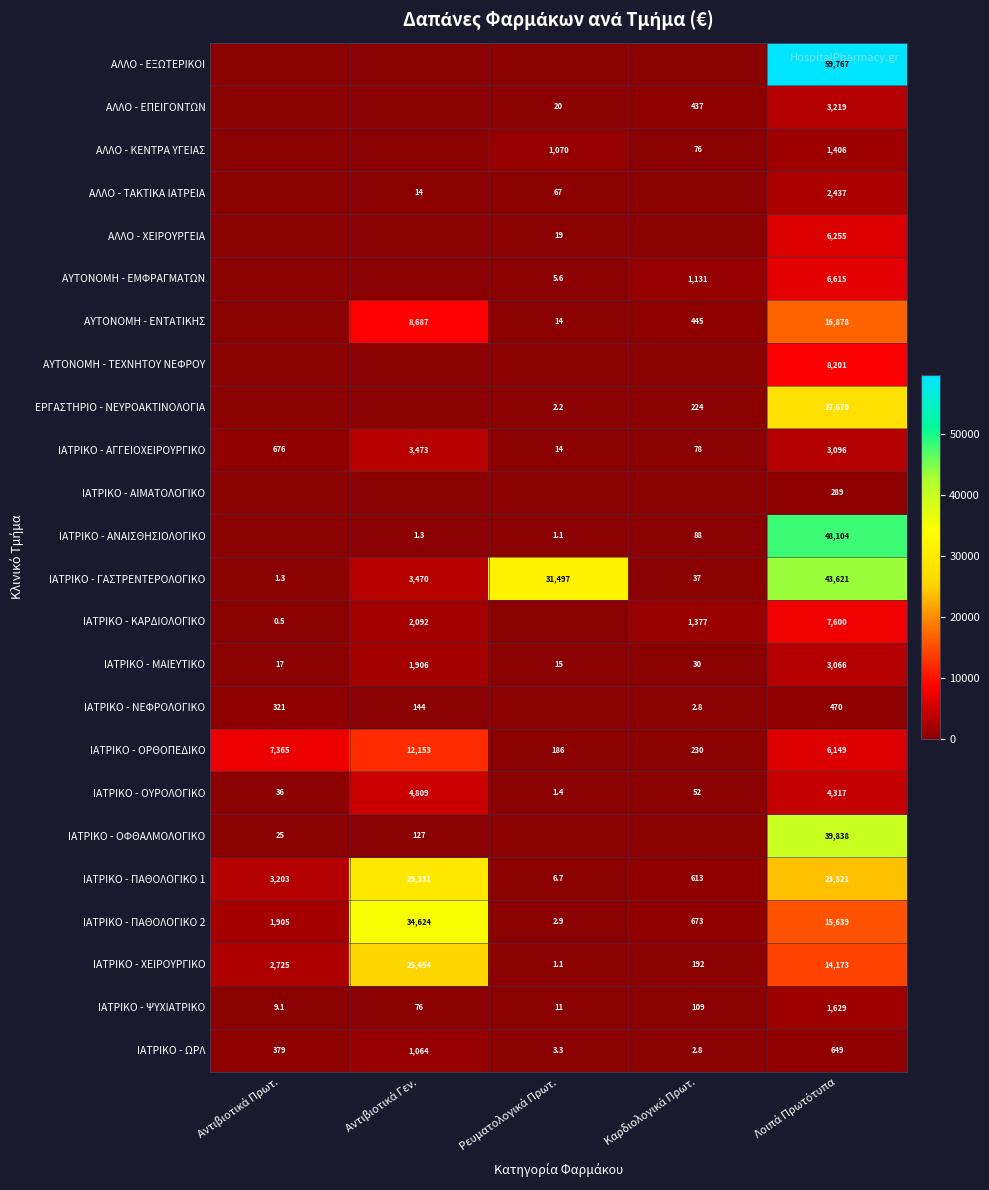

What is the lowest value of the ΙΑΤΡΙΚΟ - ΧΕΙΡΟΥΡΓΙΚΟ series?

1.1